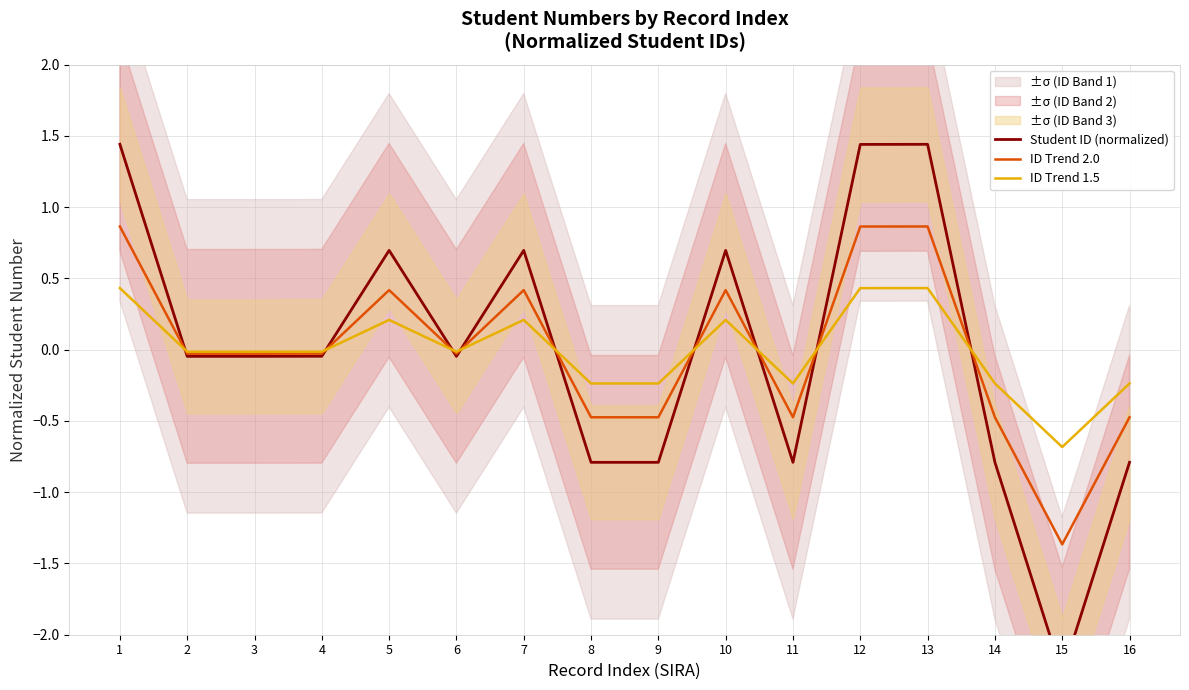

What is the value of the ID Trend 1.5 point at the 15th from the left?

-0.7